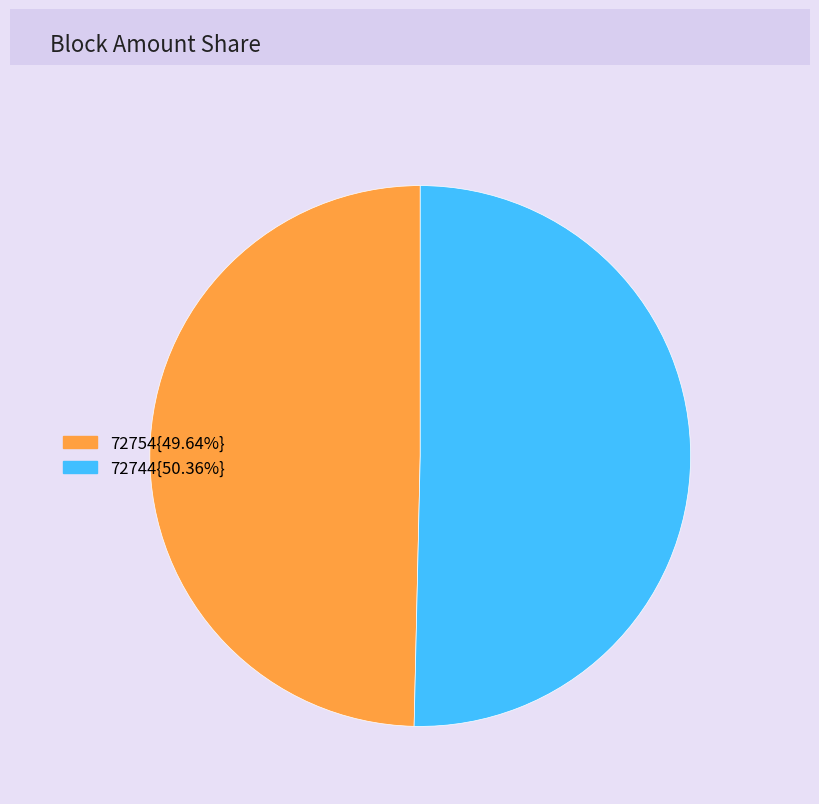

How many slices are in this pie chart?

2